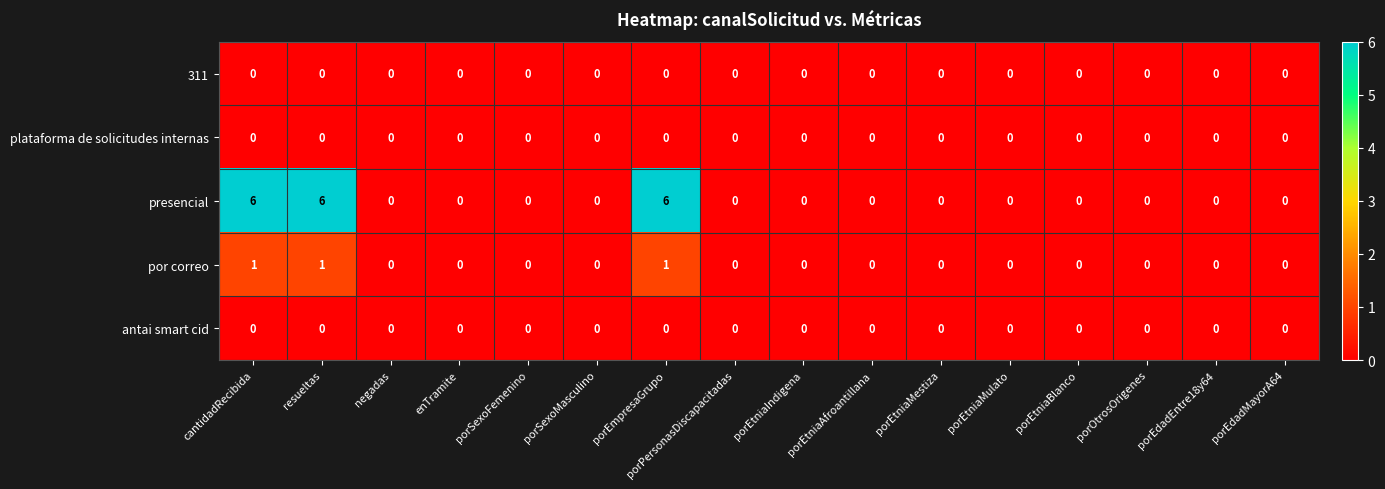

What is the total value across all series at cantidadRecibida?

7